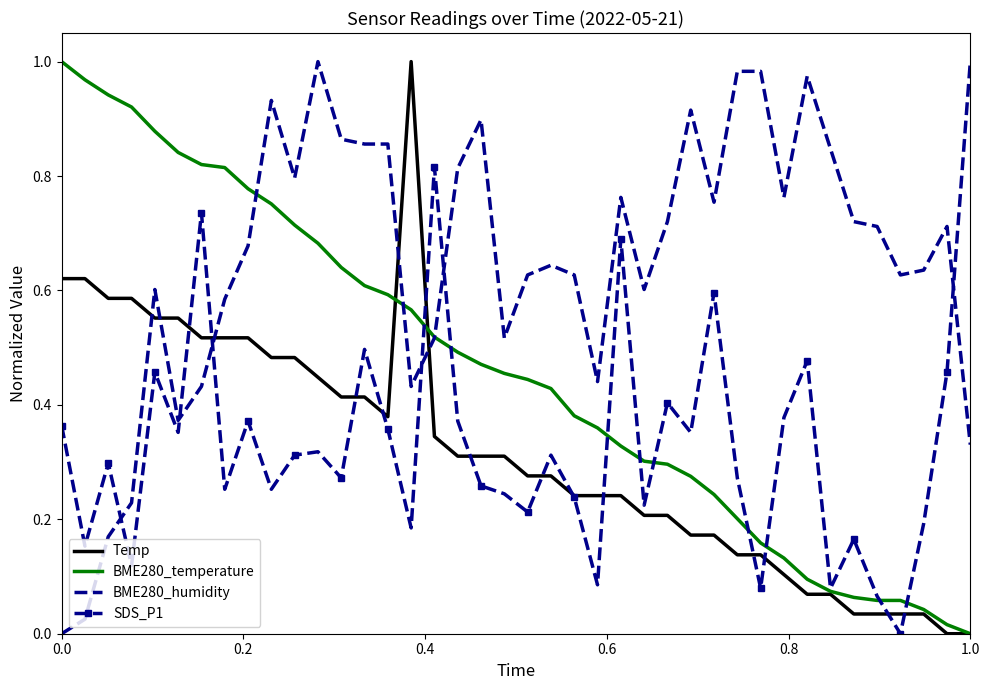

Which series has the largest total across all categories?

BME280_humidity